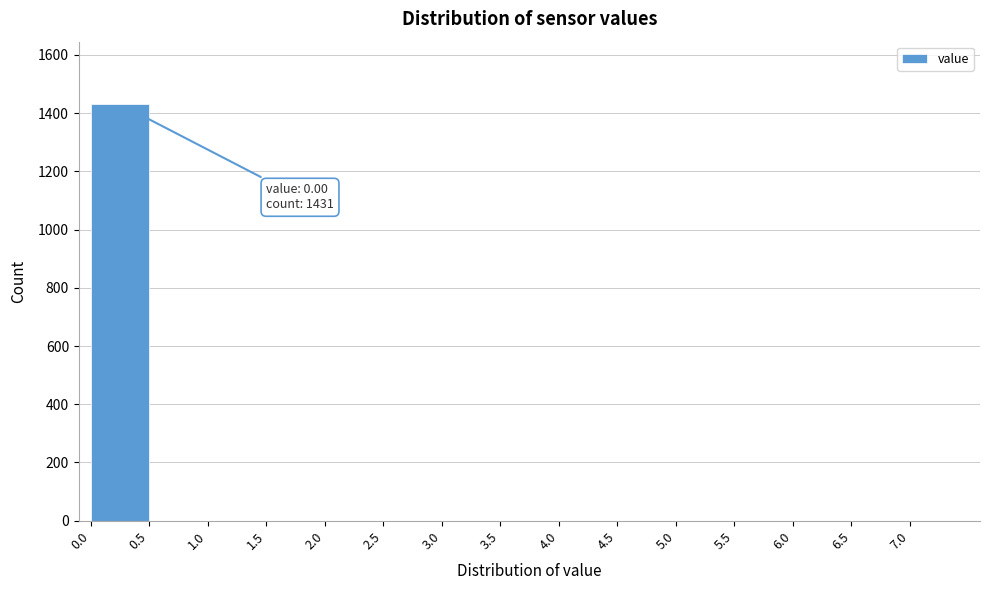

Which range on the x-axis has the tallest bar?

0.0 to 0.5